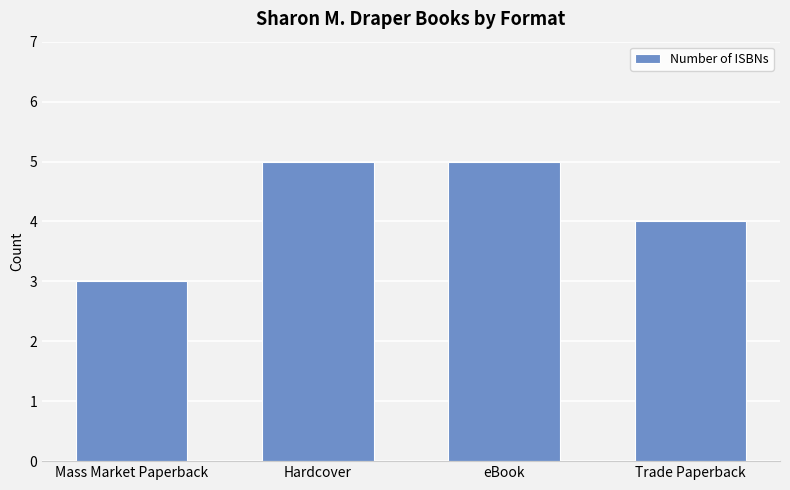

Reading left to right, transcribe all the data shown in this chart.

3	5	5	4